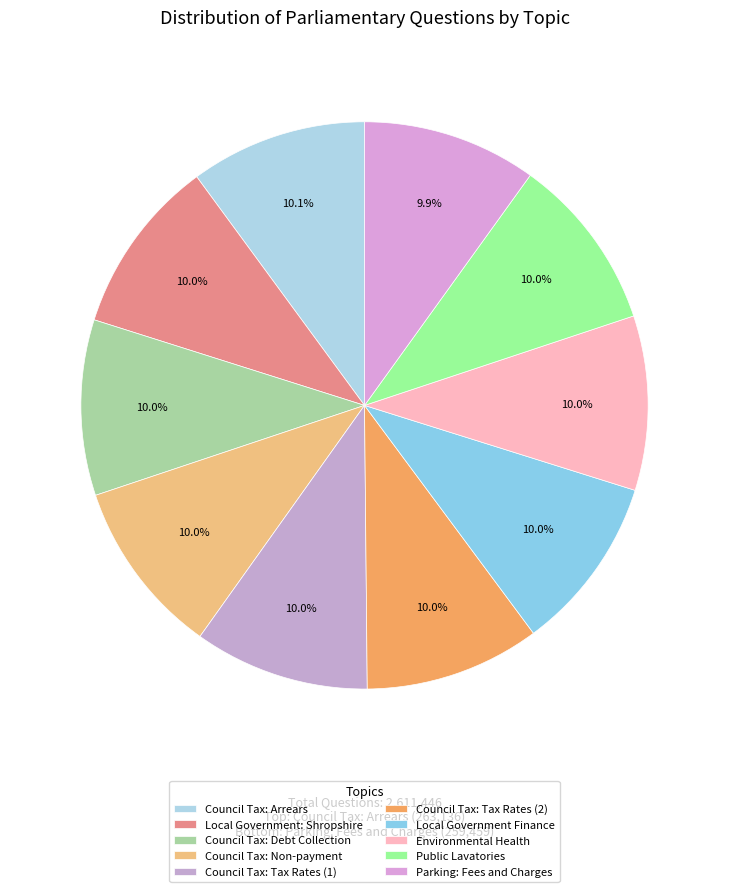

How many segments does this pie chart have?

10